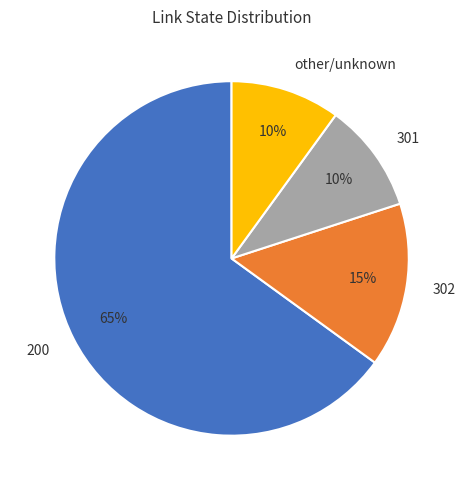

How many slices are in this pie chart?

4